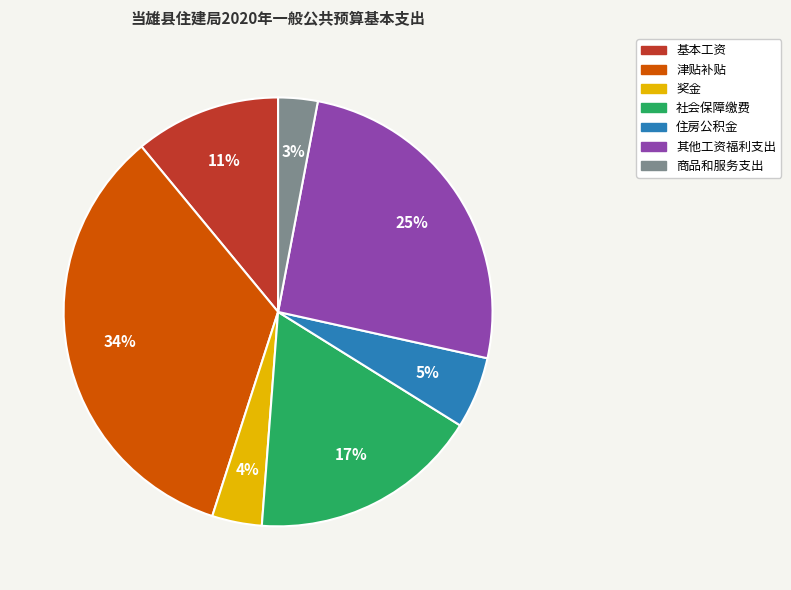

What is the ratio of the value at 其他工资福利支出 to the value at 津贴补贴?

0.7